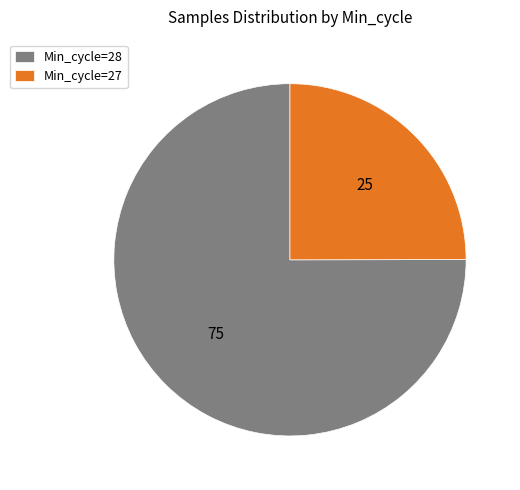

What is the smallest slice in the pie chart?

Min_cycle=27